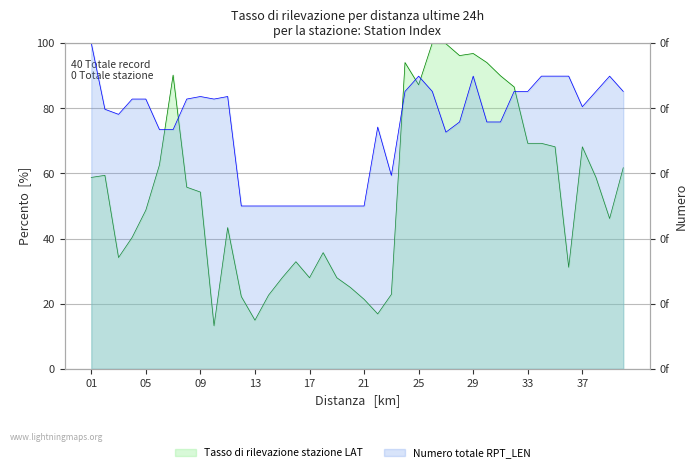

True or false: LAT and RPT_LEN intersect in this chart.

True